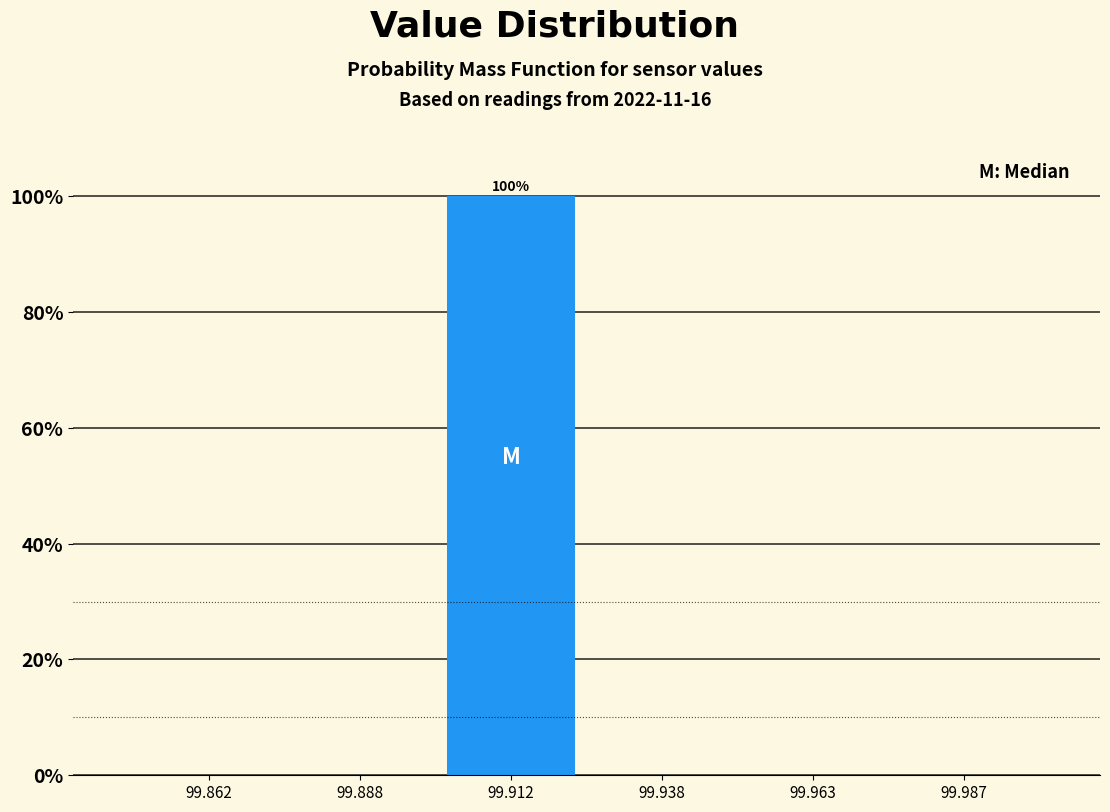

Which range on the x-axis has the tallest bar?

99.900 to 99.925